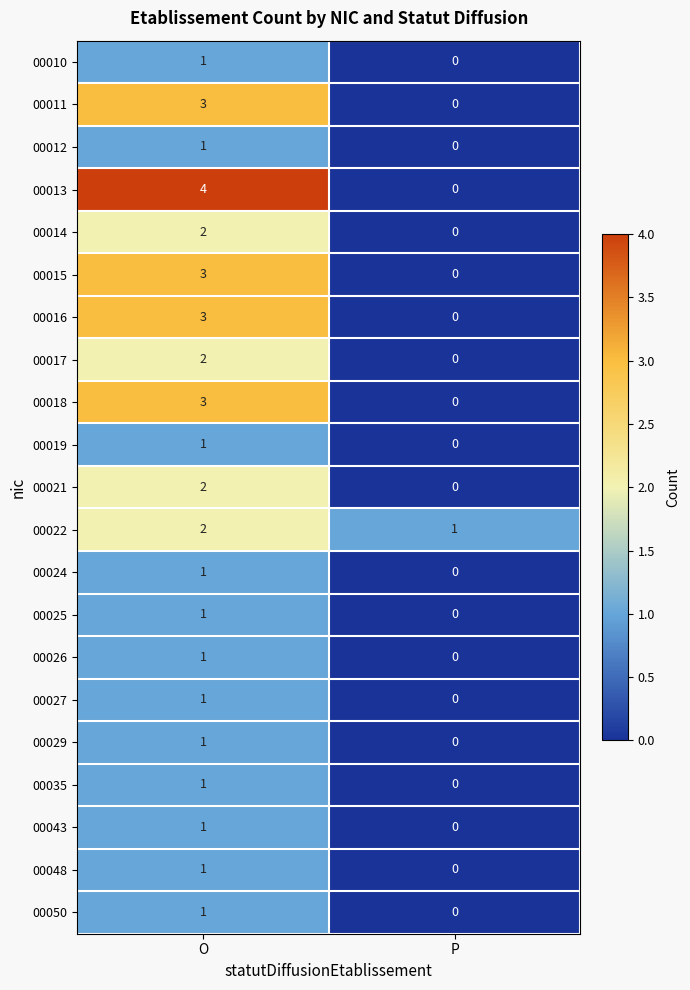

Which series has the widest spread of values?

00013